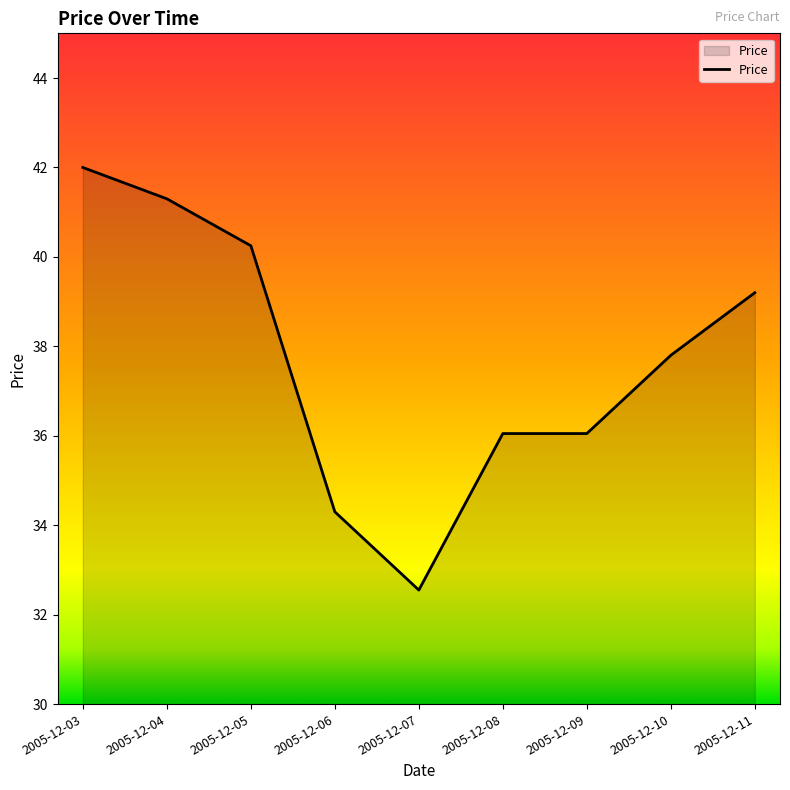

What is the smallest value displayed?

32.6